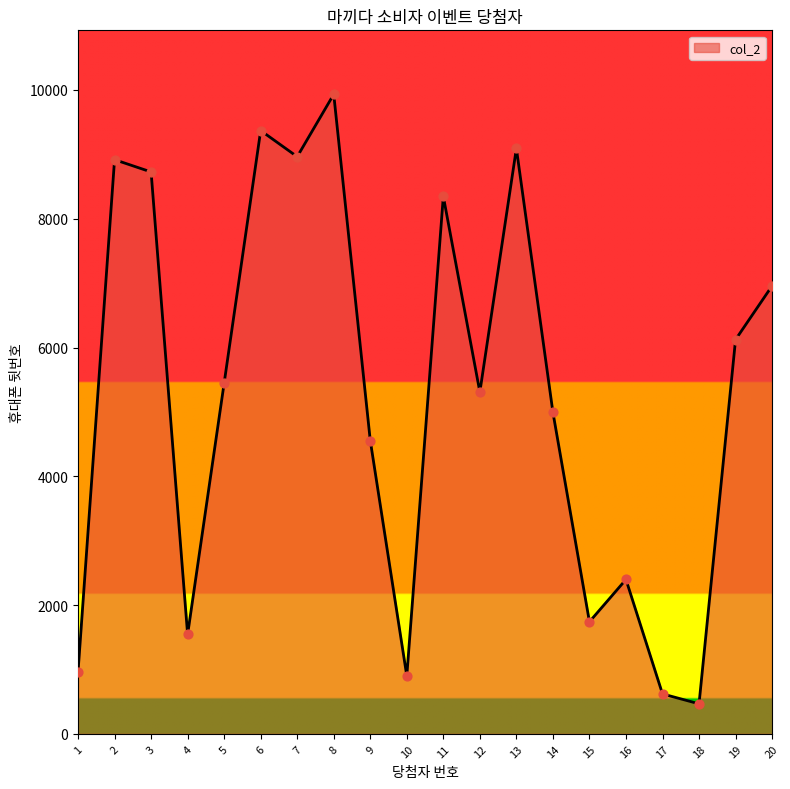

Between 14 and 18, which is larger?

14